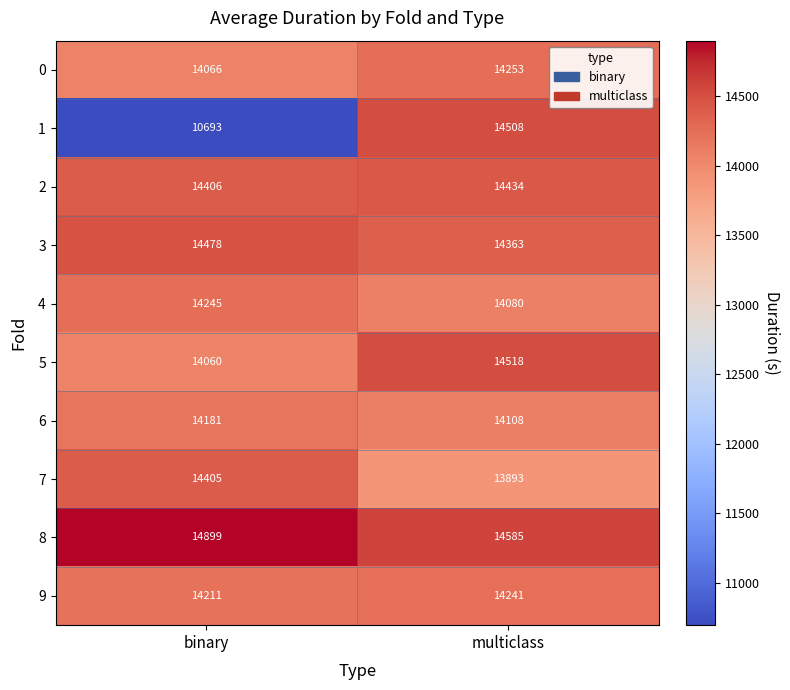

The value of 4 at binary is 14245. True or false?

True